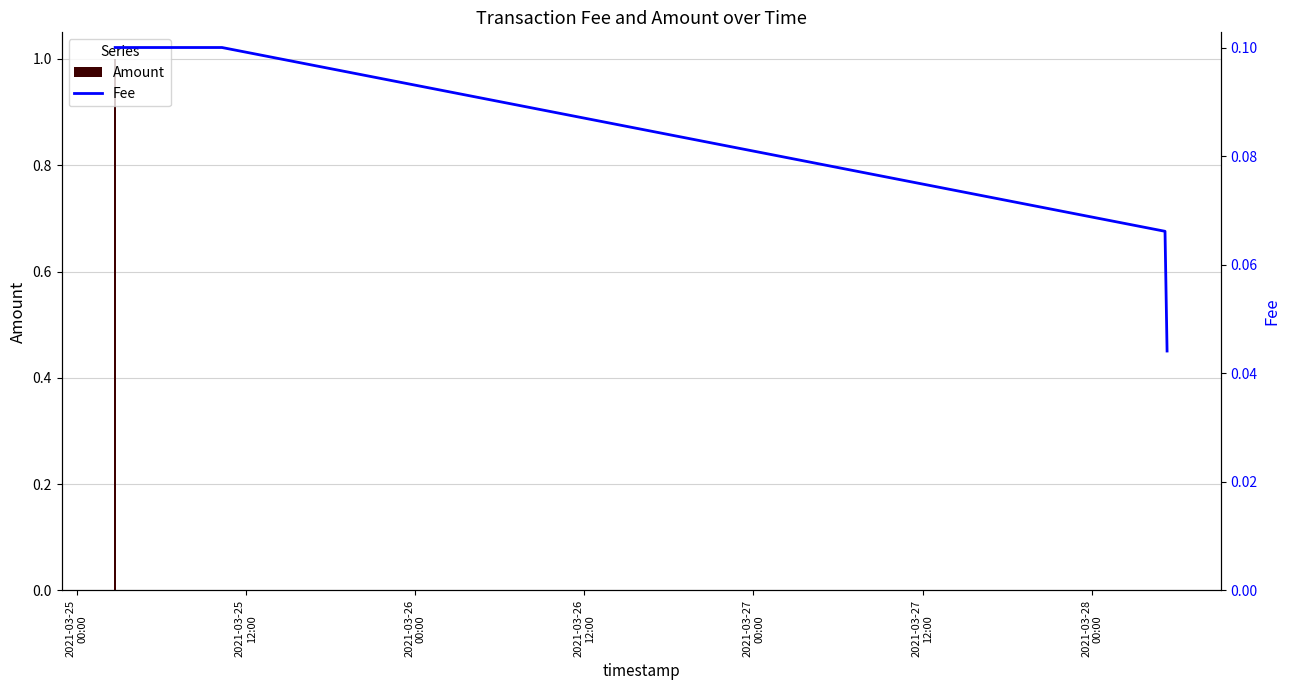

At which category does the chart reach its minimum across all series?

2021-03-25
12:00